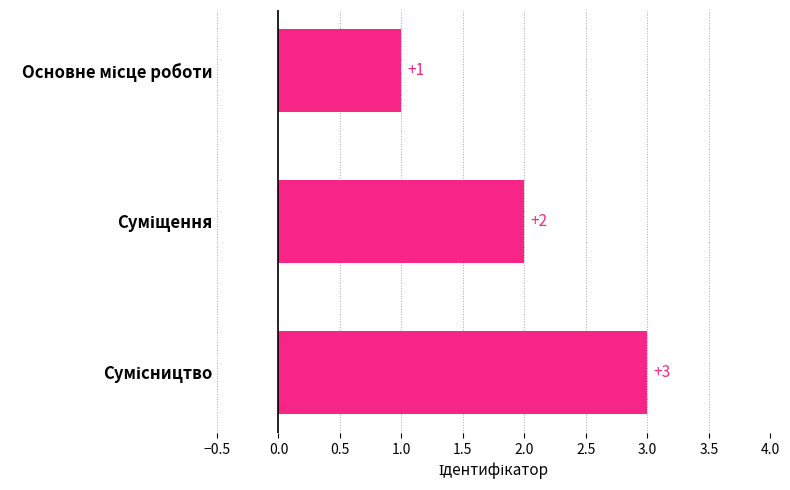

What is the minimum value shown in the chart?

1